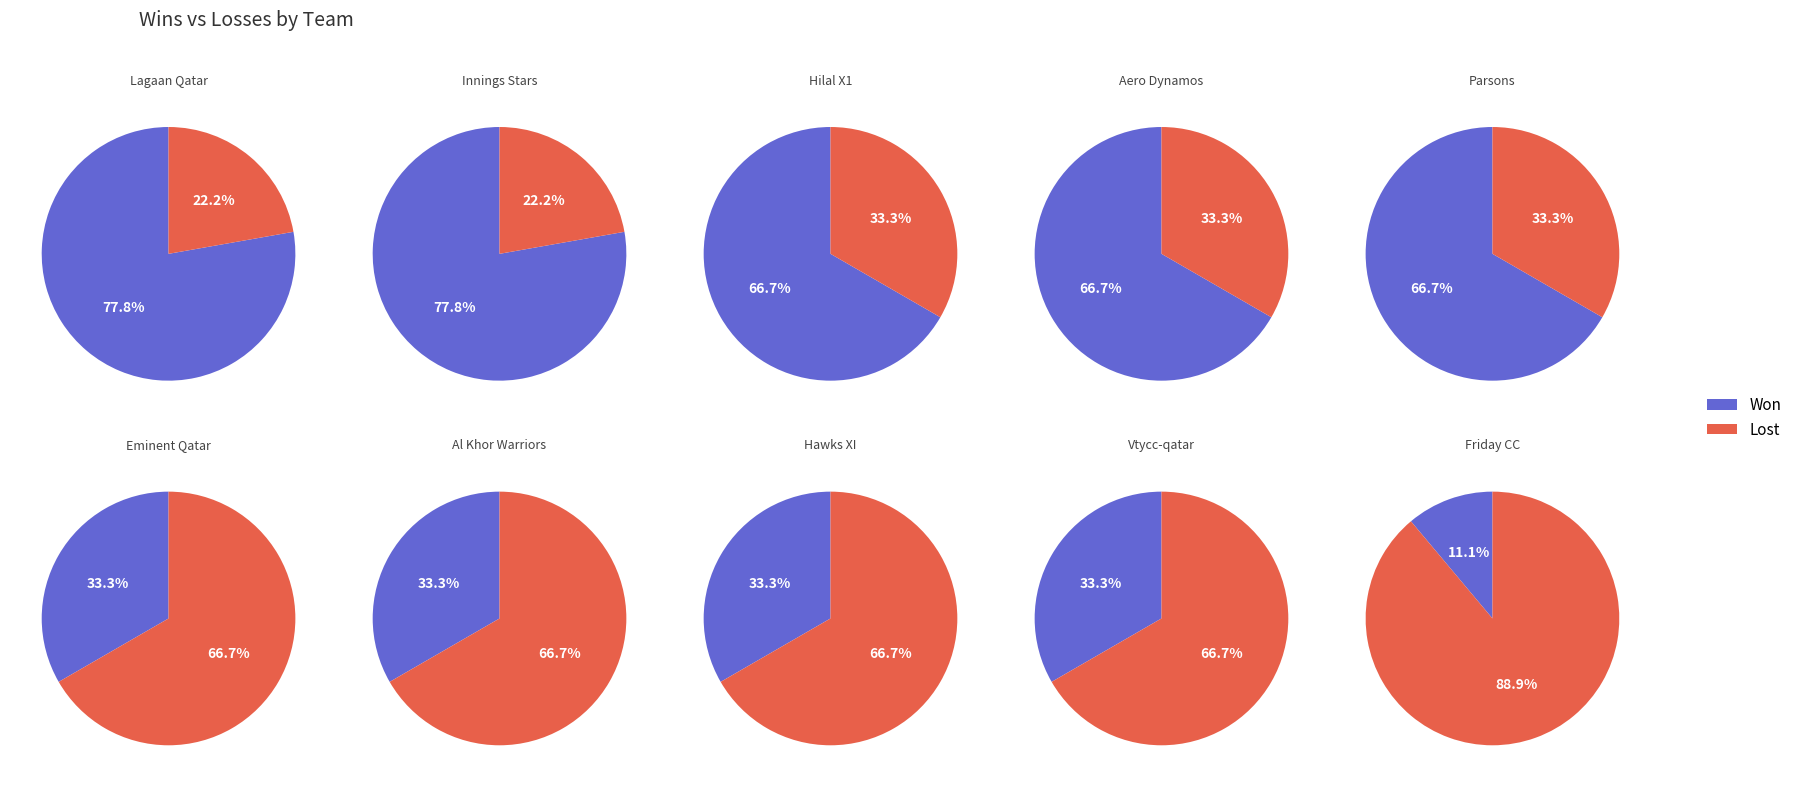

How much of the chart is everything except Aero Dynamos?

86.7%